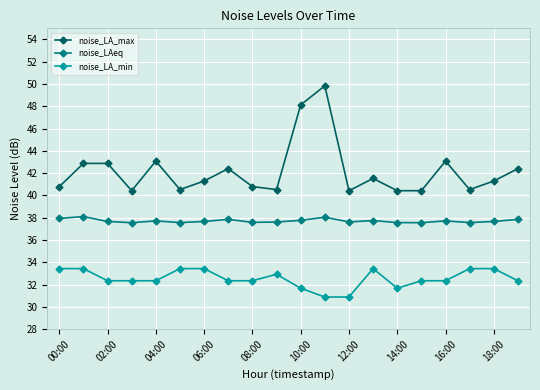

What is the value of the noise_LA_min point at the 7th from the left?

33.4